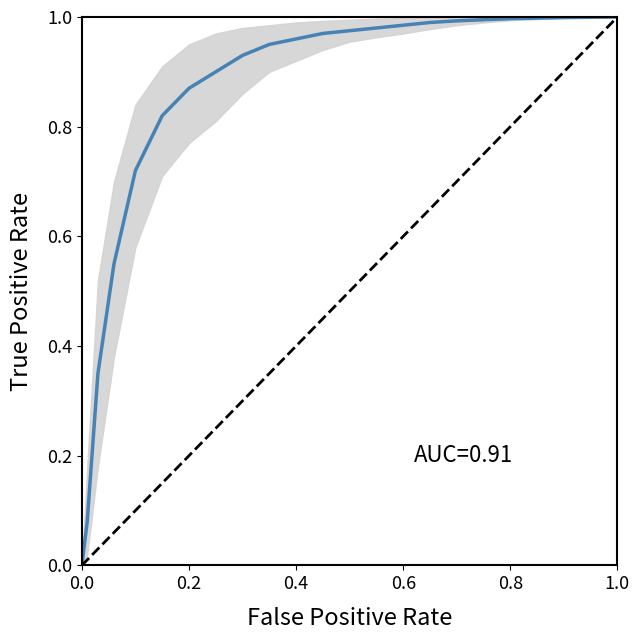

What is the maximum value shown in the chart?

1.0